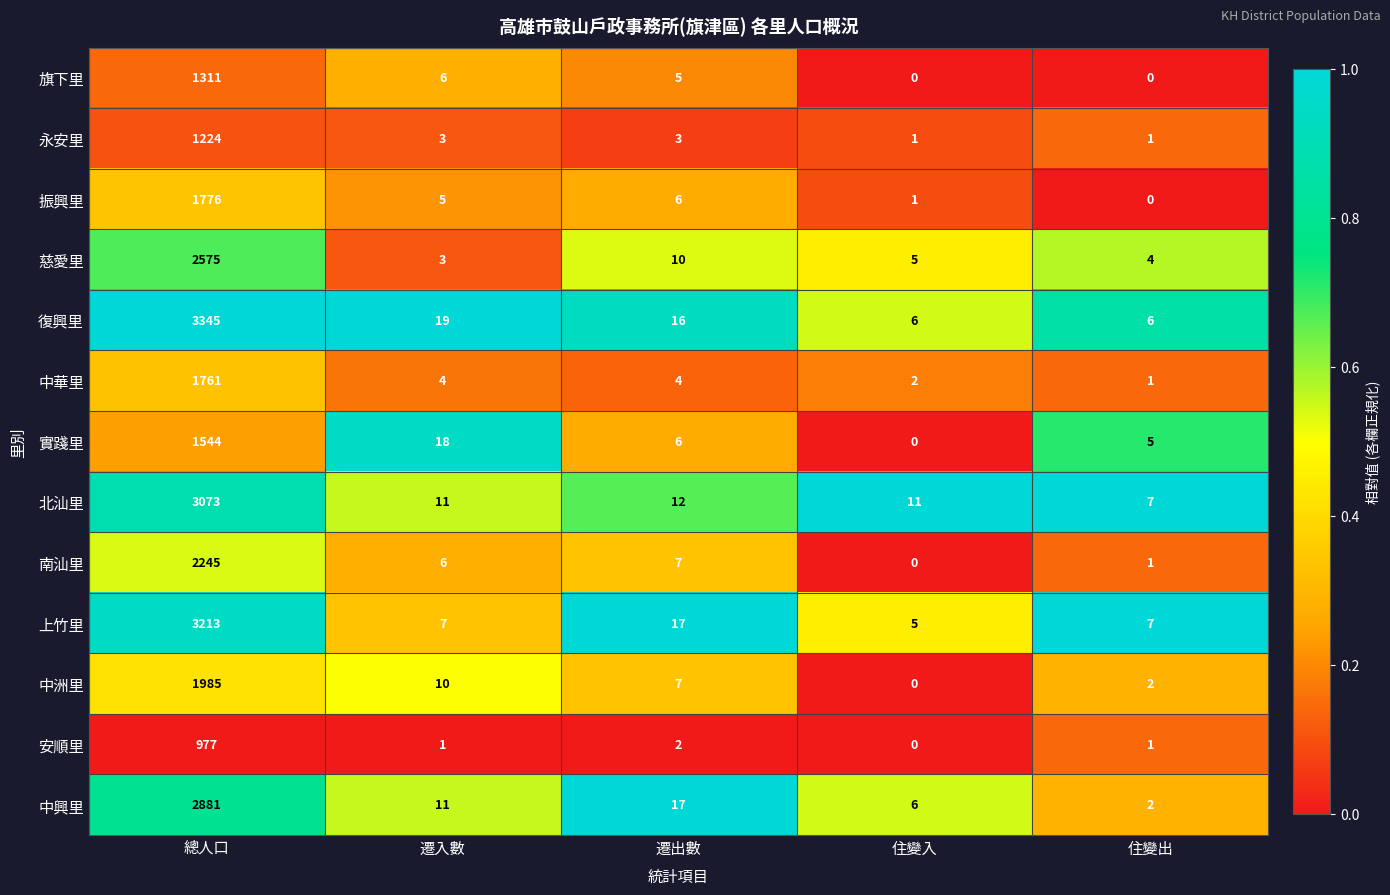

Which series has the widest spread of values?

復興里